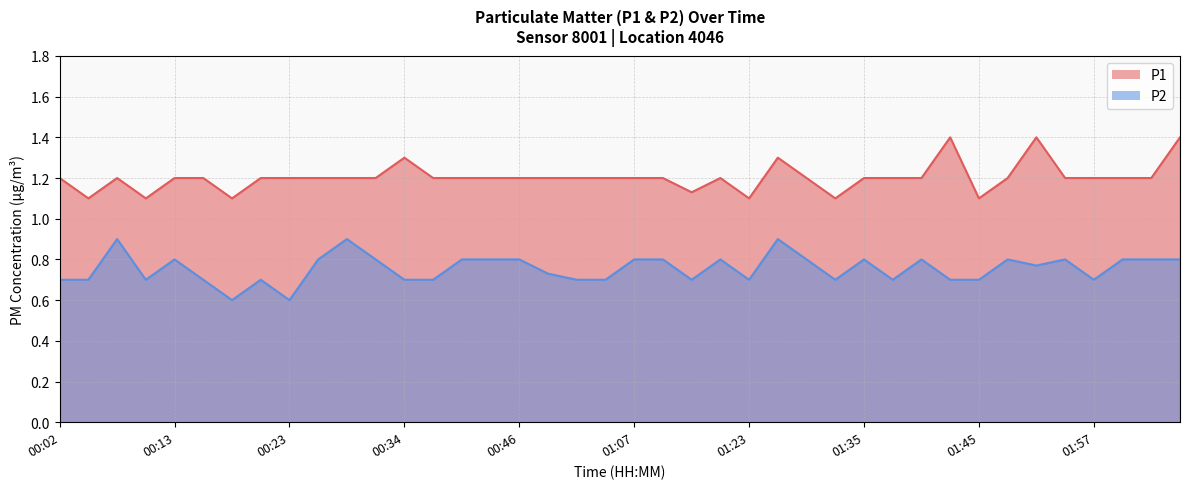

Where is P1 nearest to the value 1?

00:04